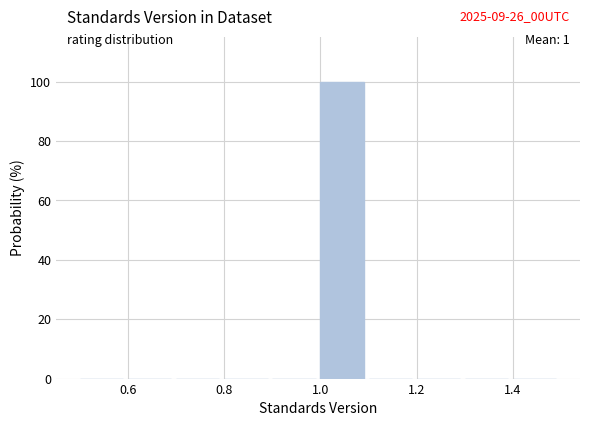

Over which range of the x-axis is the bar tallest?

1.0 to 1.1